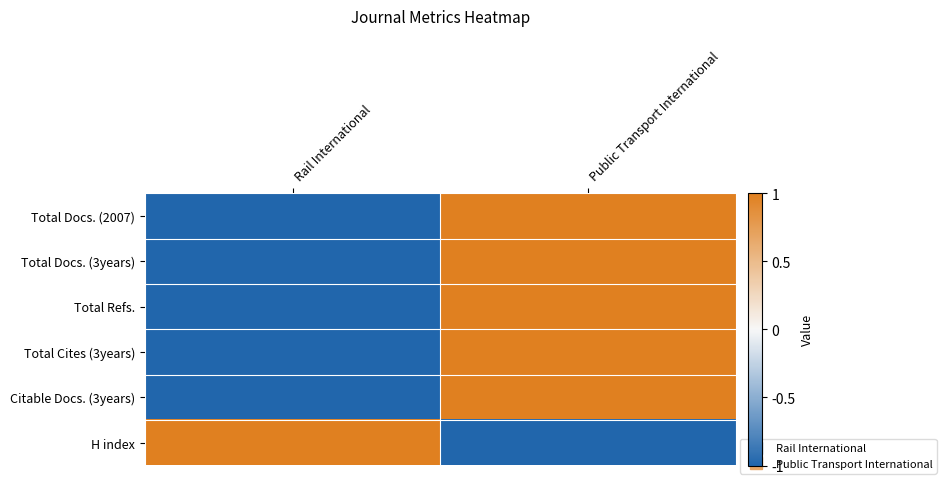

Which series has the largest range (max minus min)?

Total Docs. (2007)